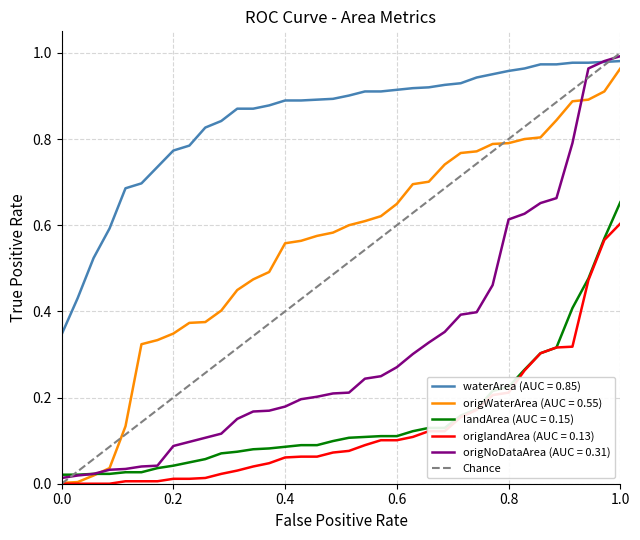

True or false: origlandArea (AUC = 0.13) and waterArea (AUC = 0.85) cross at least once.

False